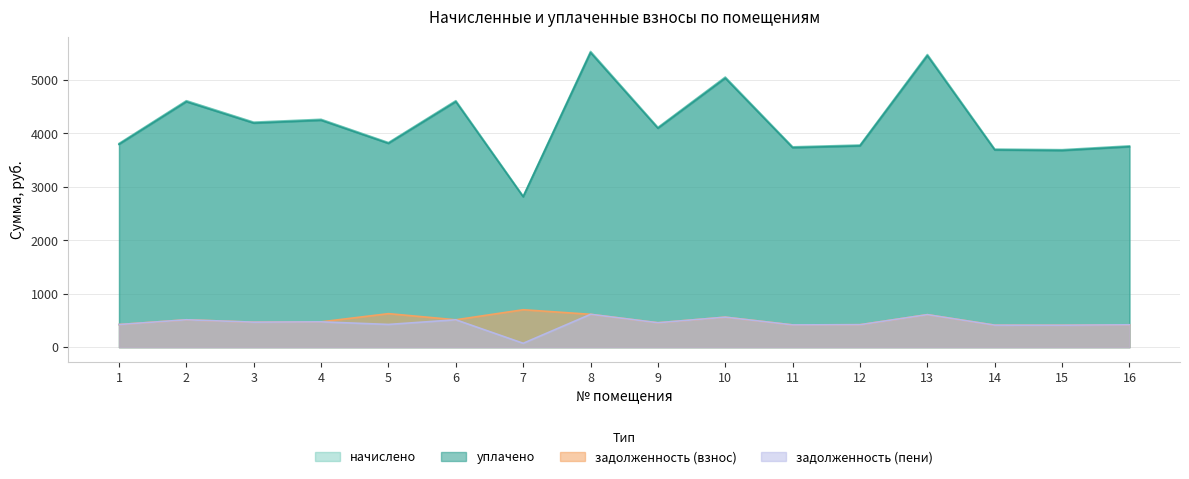

Is the value of начислено at 13 greater than the value of уплачено at 8?

No